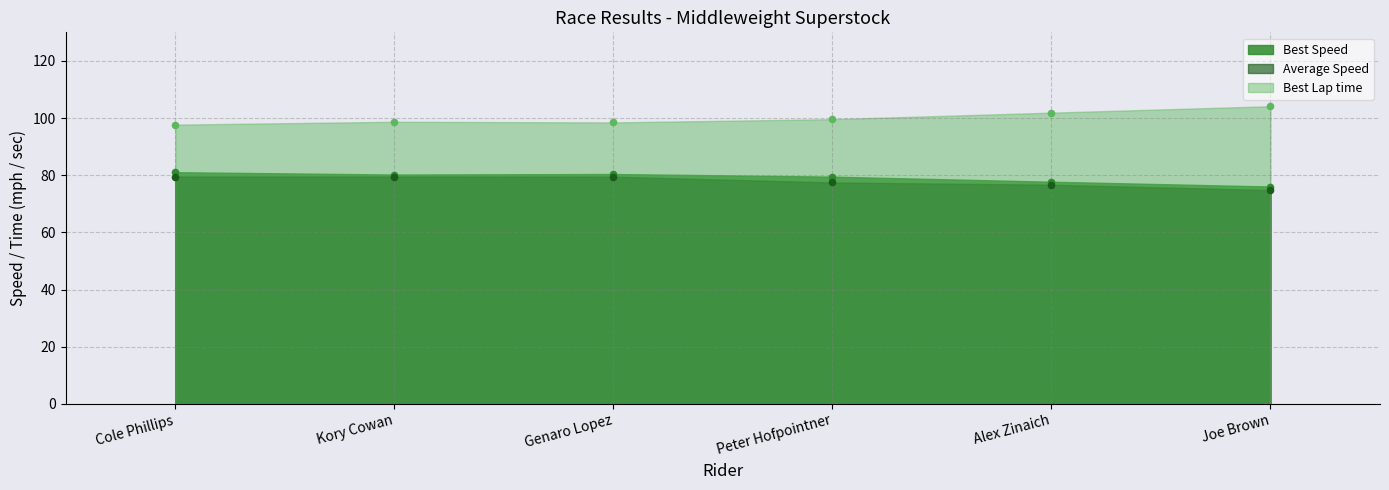

What is the total value across all series at Genaro Lopez?

258.4